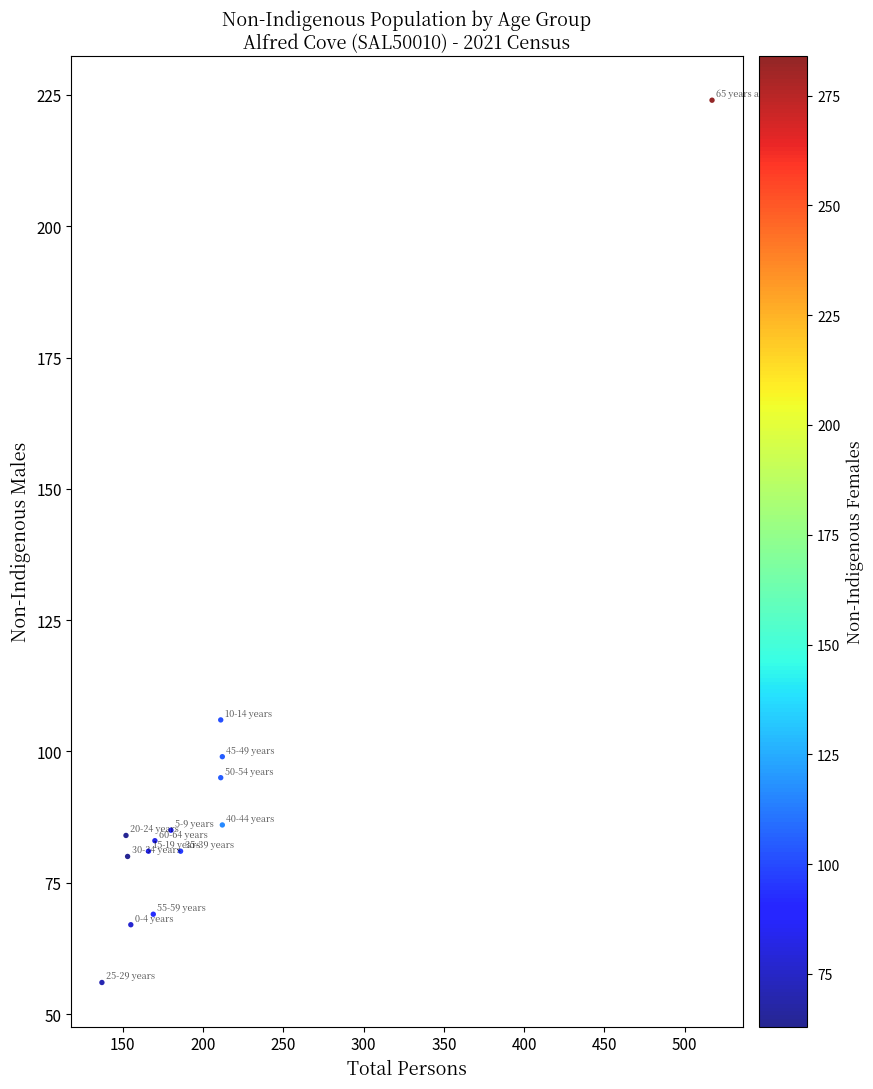

What is the range of X values (max minus min)?

380